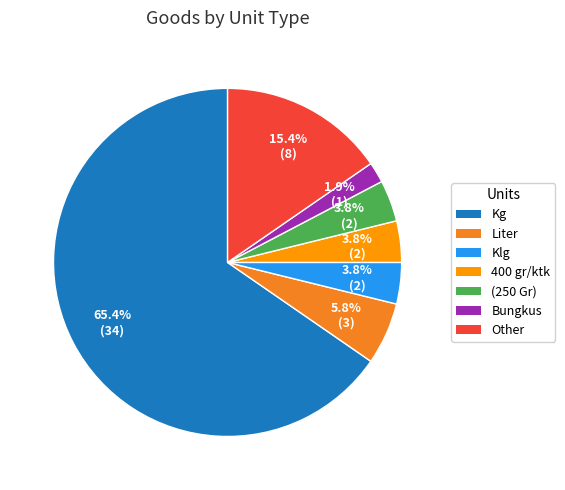

Is there any slice that represents more than half of the pie?

Yes